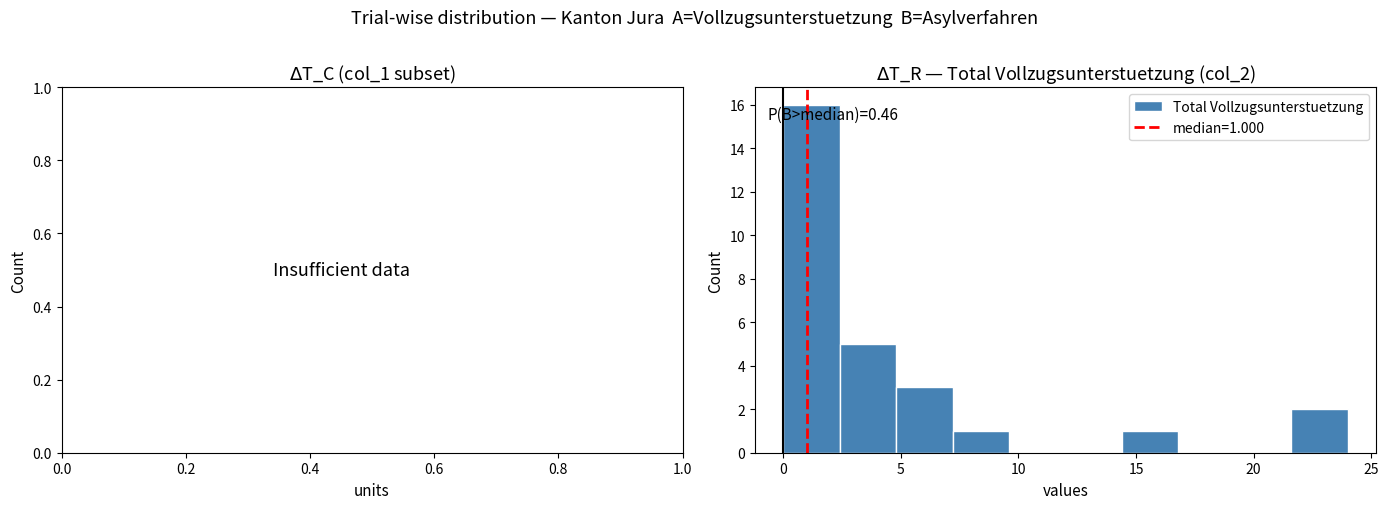

Over which range of the x-axis is the bar tallest?

0.0 to 2.4